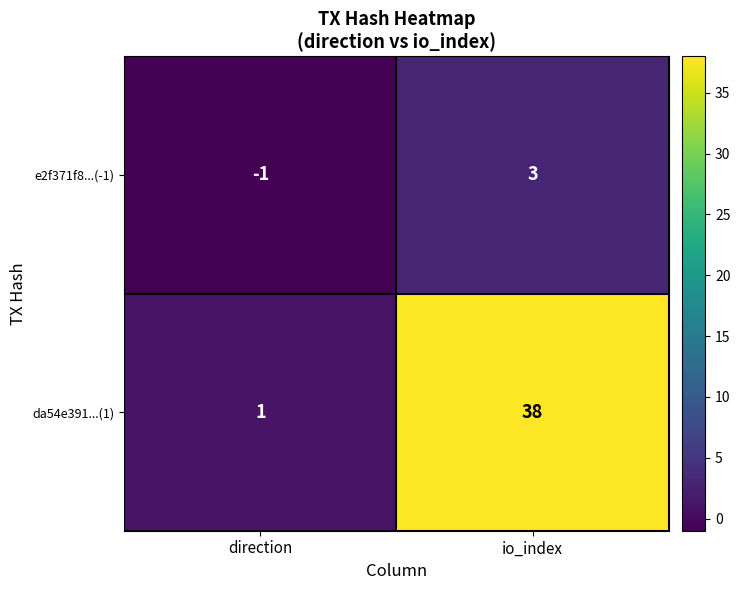

How many categories are shown in the chart?

2